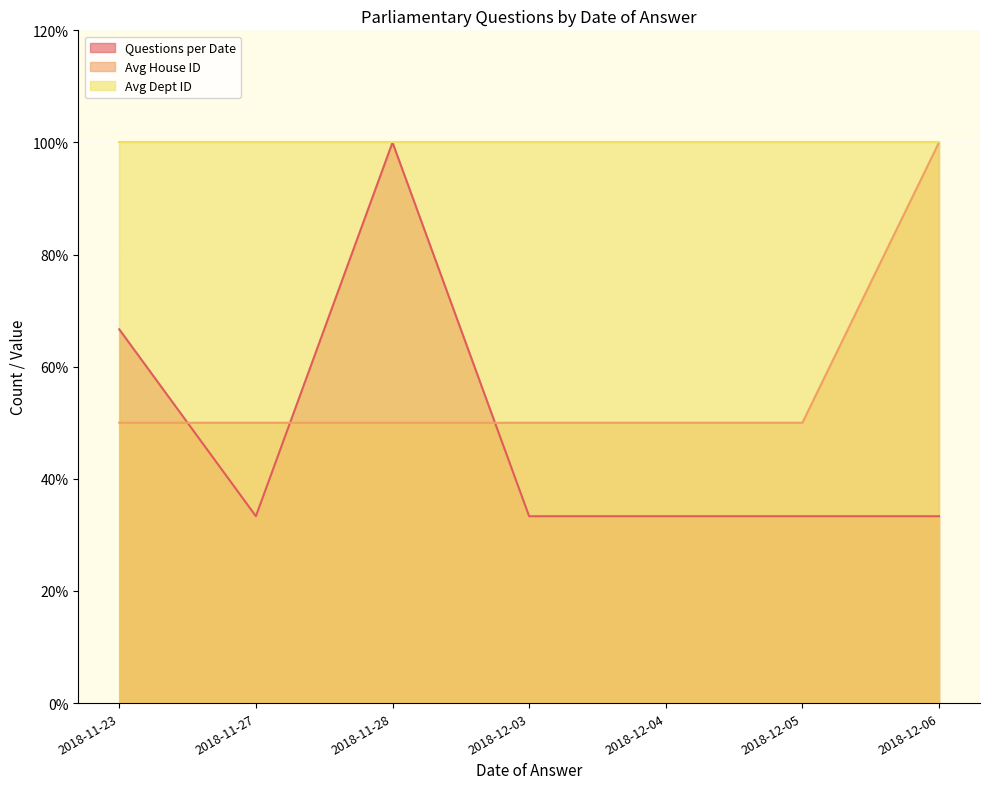

What is the value of the Avg House ID point at the 1st from the left?

50.0